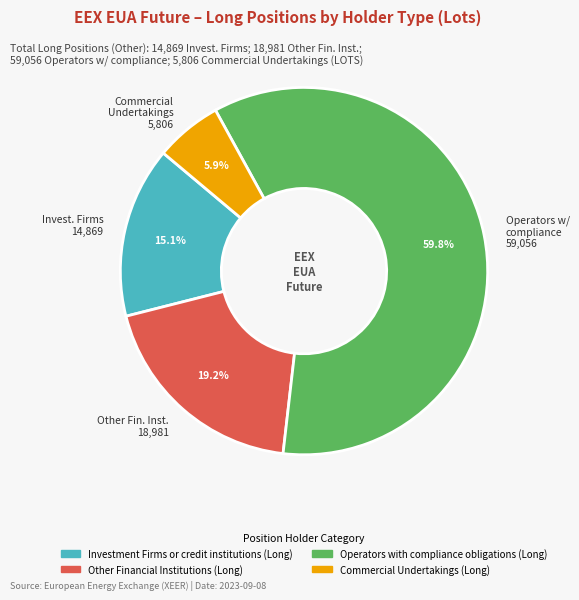

Do Operators w/ compliance 59,056 and Other Fin. Inst. 18,981 together represent more than half of the pie?

Yes